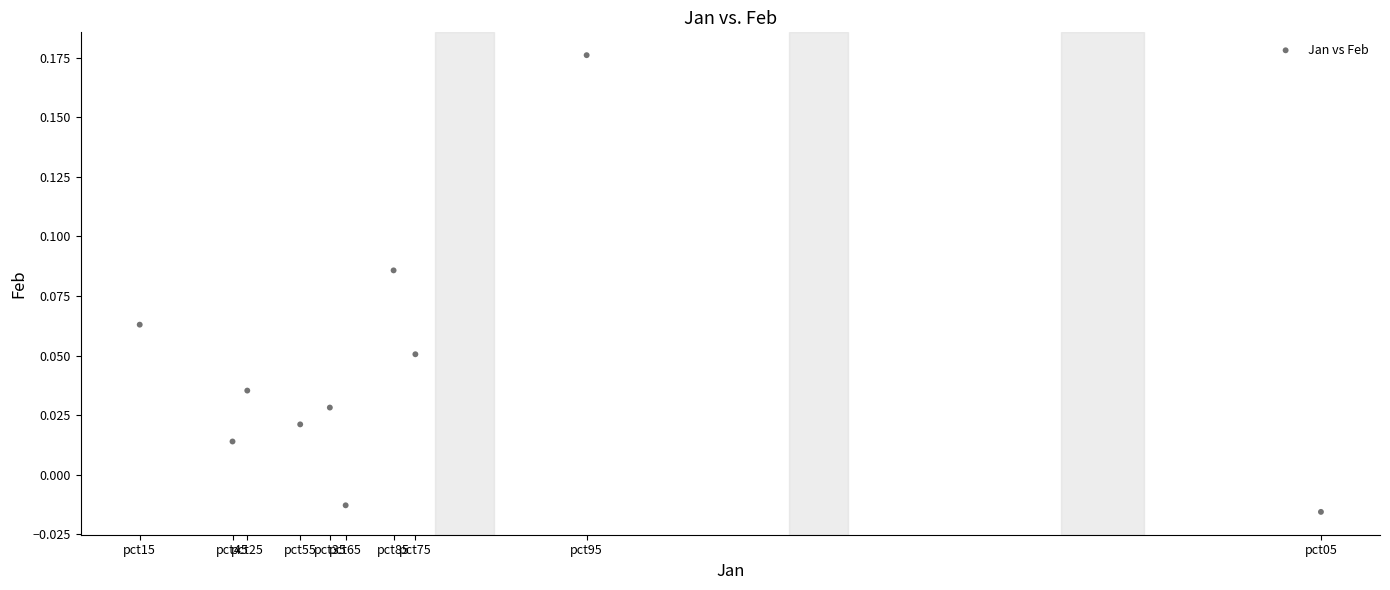

What is the average X value?

-0.3